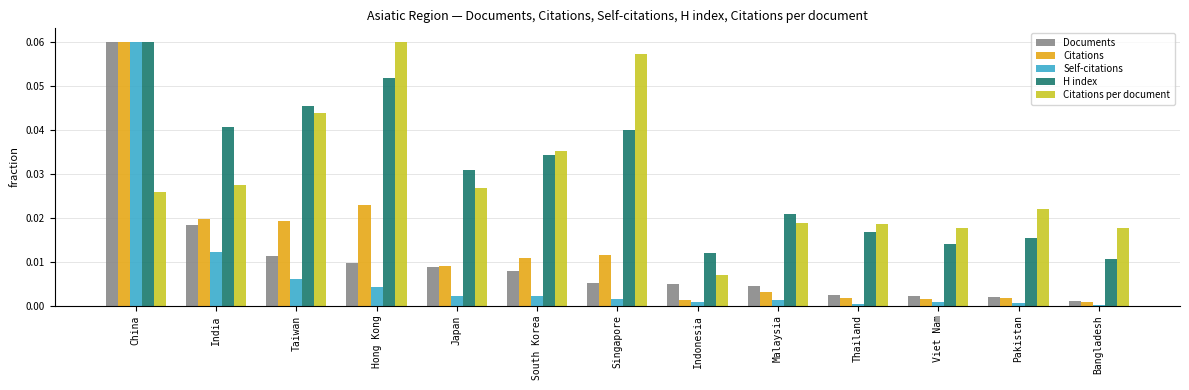

At which category is the sum across all series the highest?

China